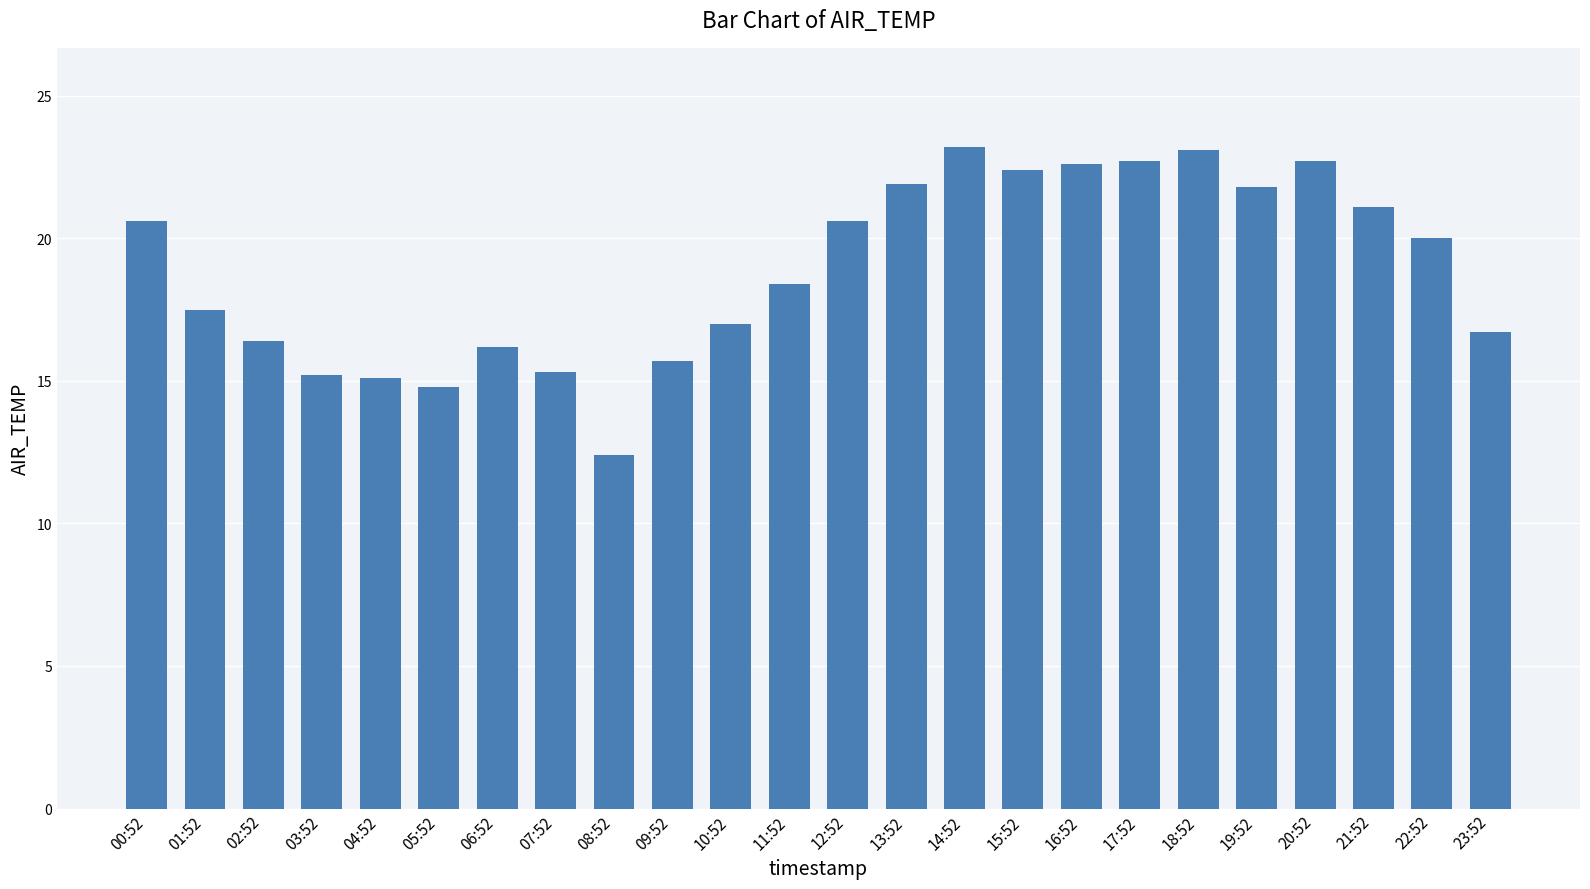

What is the maximum value shown in the chart?

23.2